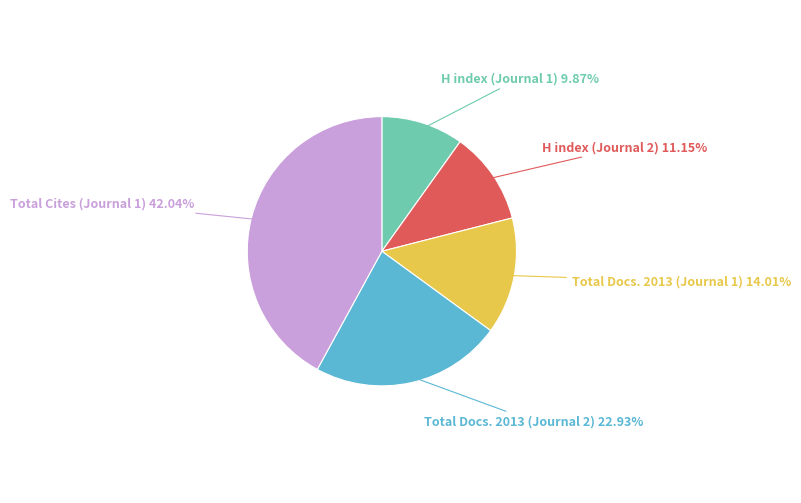

How many segments does this pie chart have?

5